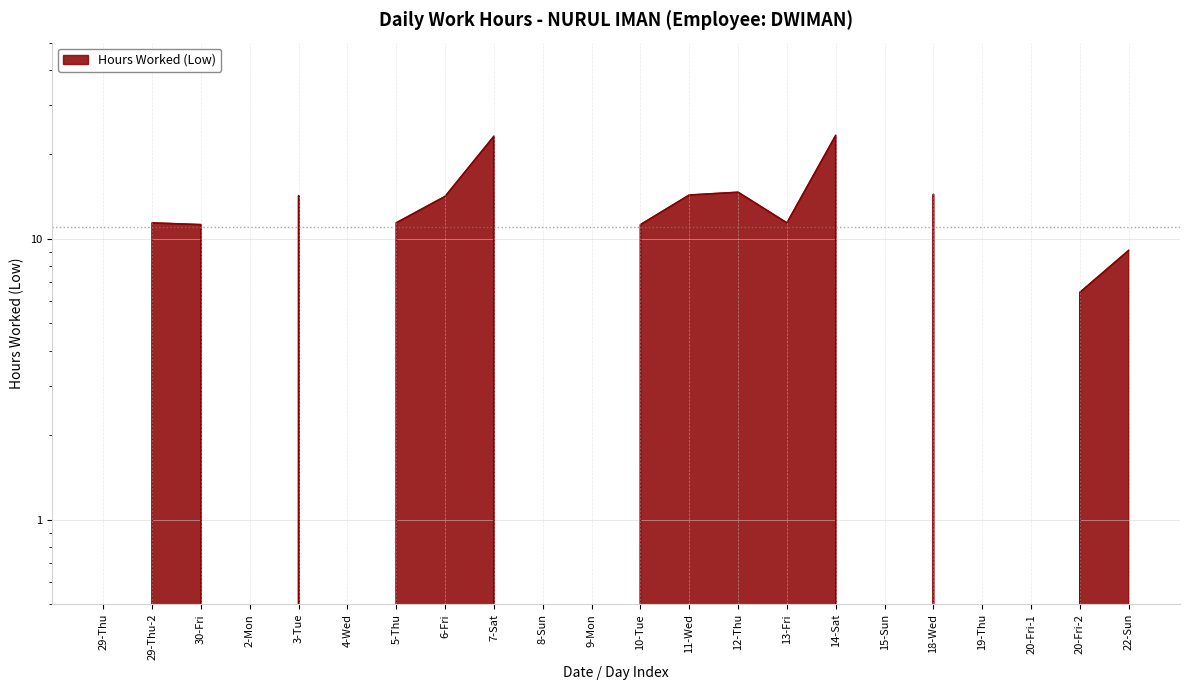

How many values are below 11?

10